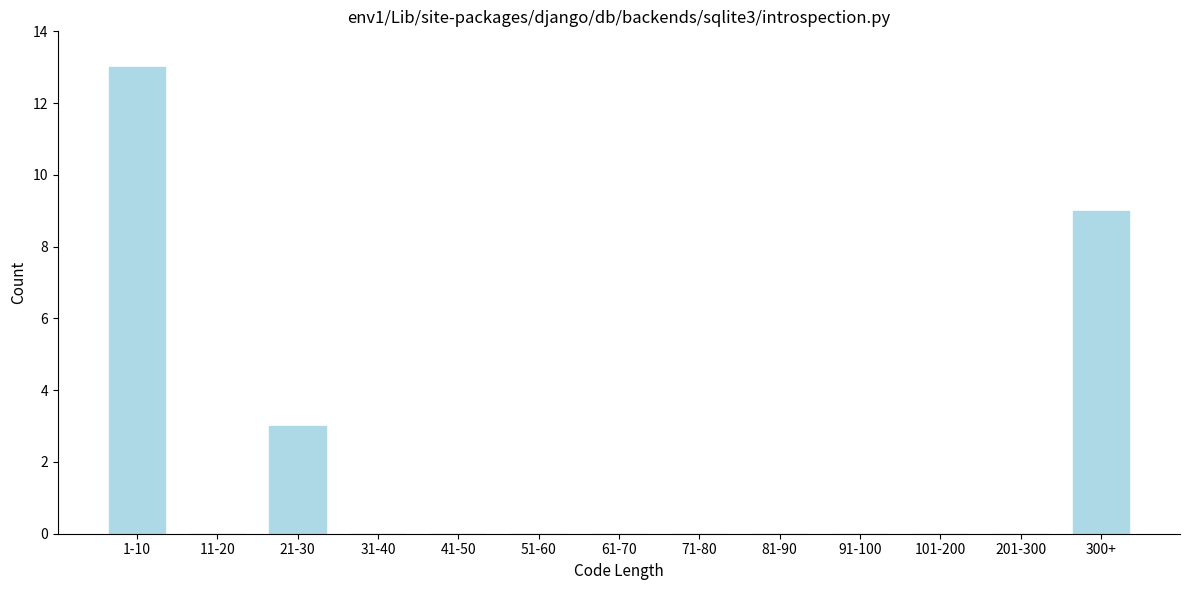

Reading right to left, transcribe all the data shown in this chart.

300+=9	201-300=0	101-200=0	91-100=0	81-90=0	71-80=0	61-70=0	51-60=0	41-50=0	31-40=0	21-30=3	11-20=0	1-10=13